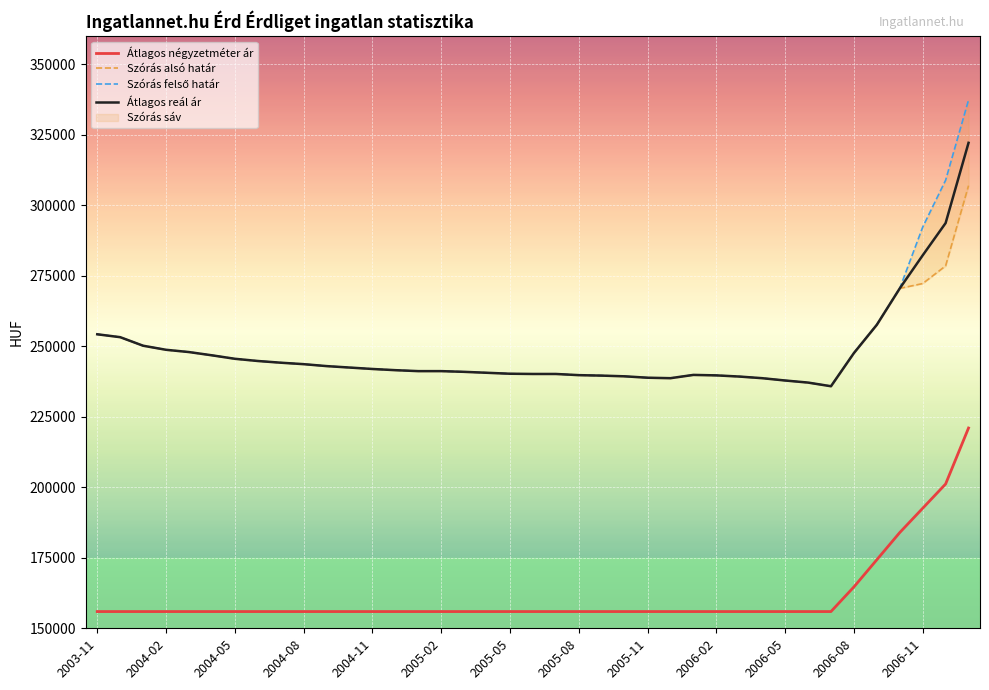

How many values in the Szórás felső határ series exceed 241512?

19